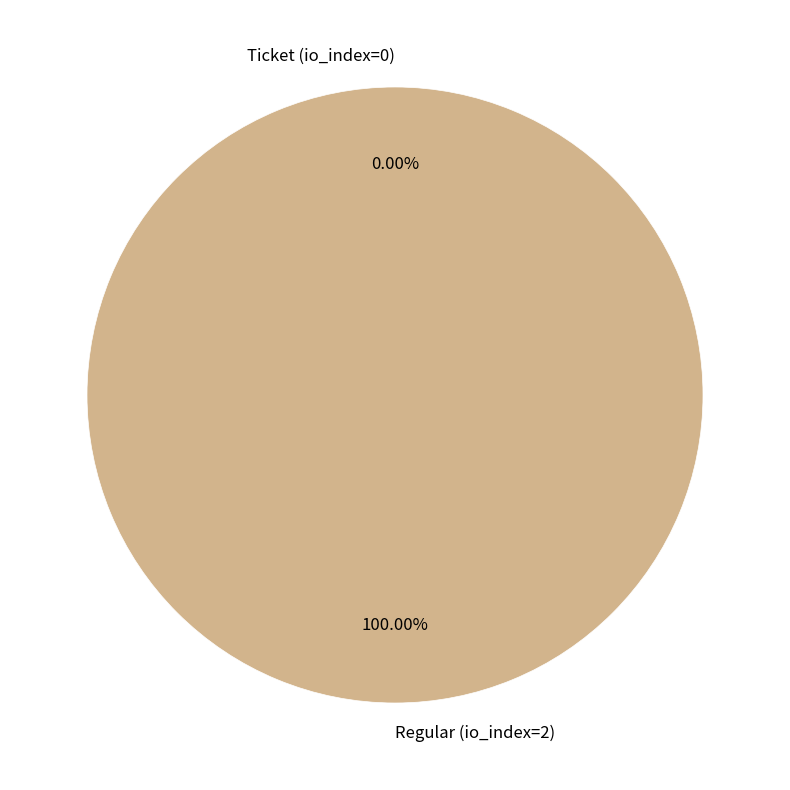

To the nearest percent, what is the difference between the largest and smallest slice percentages?

100%